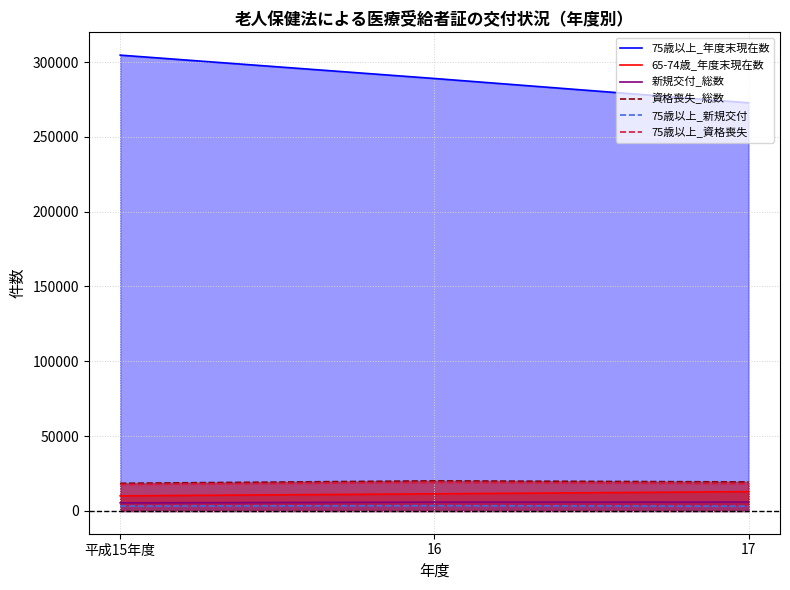

List the labels in order of 新規交付_総数 value, largest first.

17, 16, 平成15年度